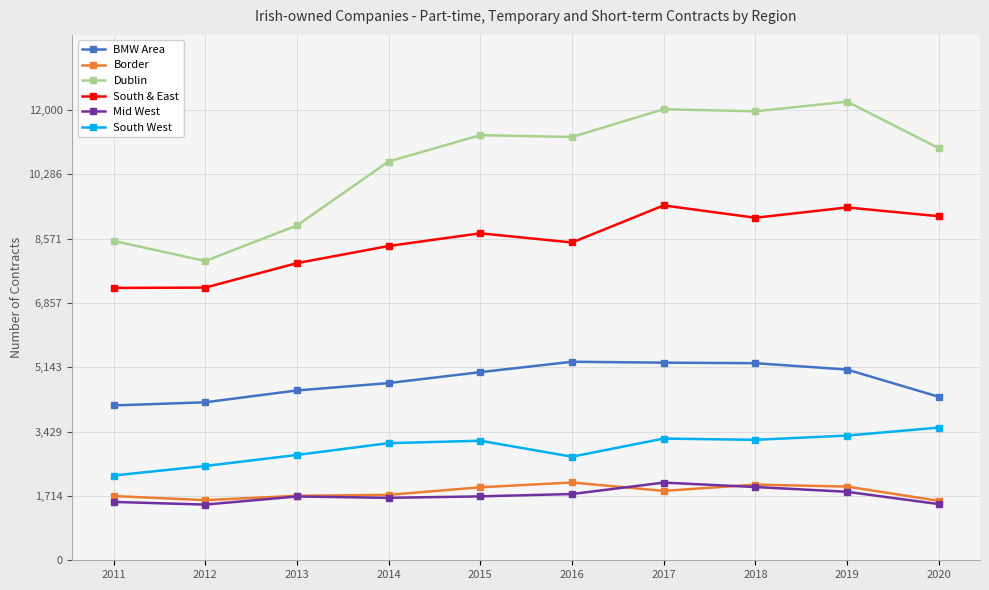

Is the value of South West at 2020 greater than the value of BMW Area at 2011?

No